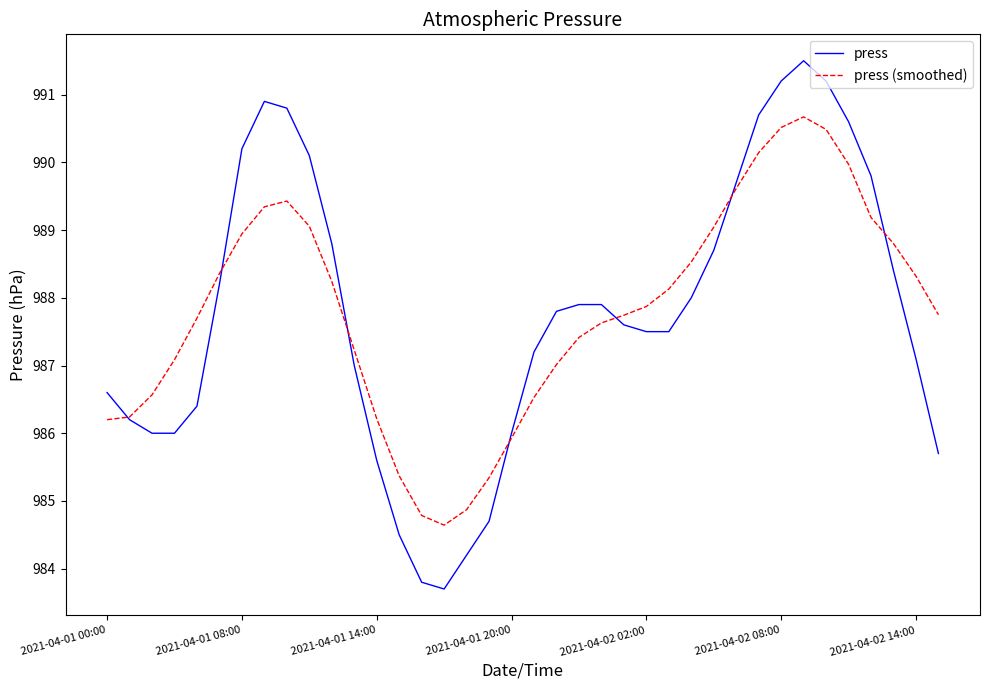

Which series has the widest spread of values?

press